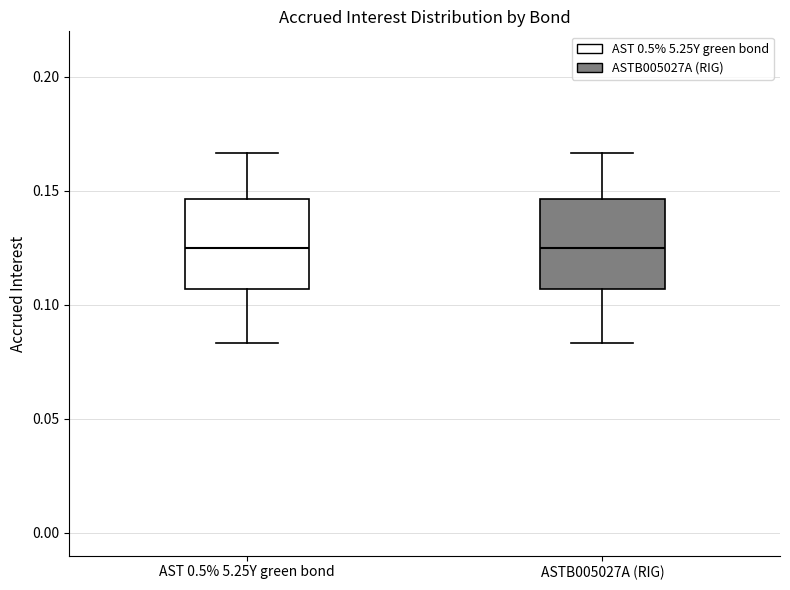

Reading left to right, transcribe this box plot: for each box, give where its median line is, the range the box spans, and where its two whiskers end, as read against the y-axis. The values are not printed on the chart, so give them approximately, as read against the axis.

AST 0.5% 5.25Y green bond: median 0.125, box 0.105 to 0.145, whiskers 0.085 to 0.165
ASTB005027A (RIG): median 0.125, box 0.105 to 0.145, whiskers 0.085 to 0.165